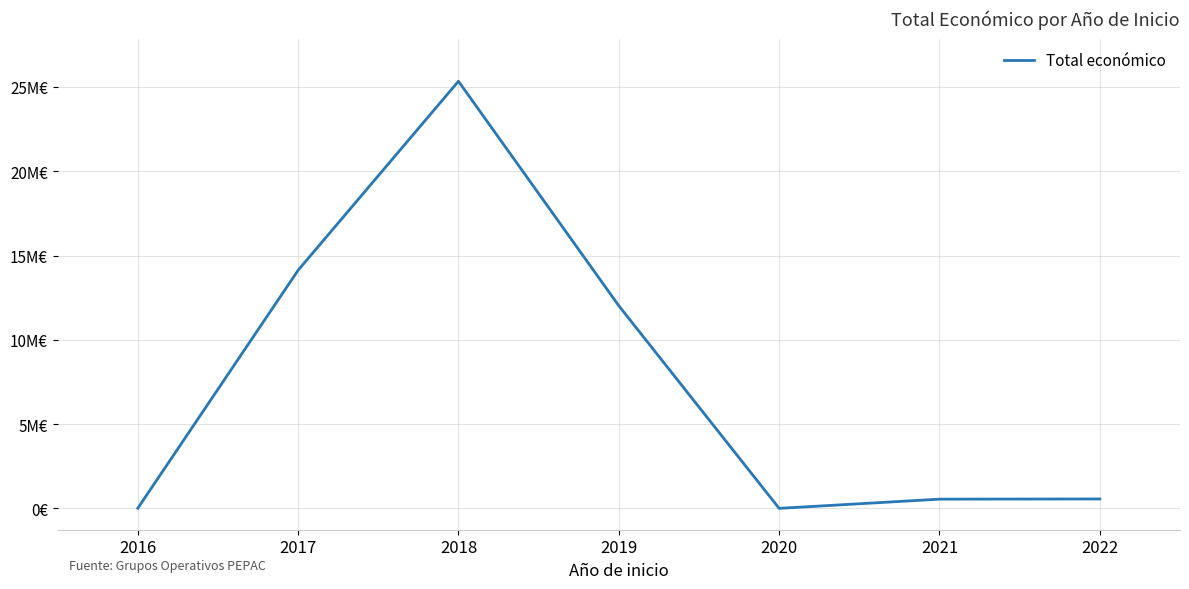

The chart shows a value of 160597 at 2021. True or false?

False